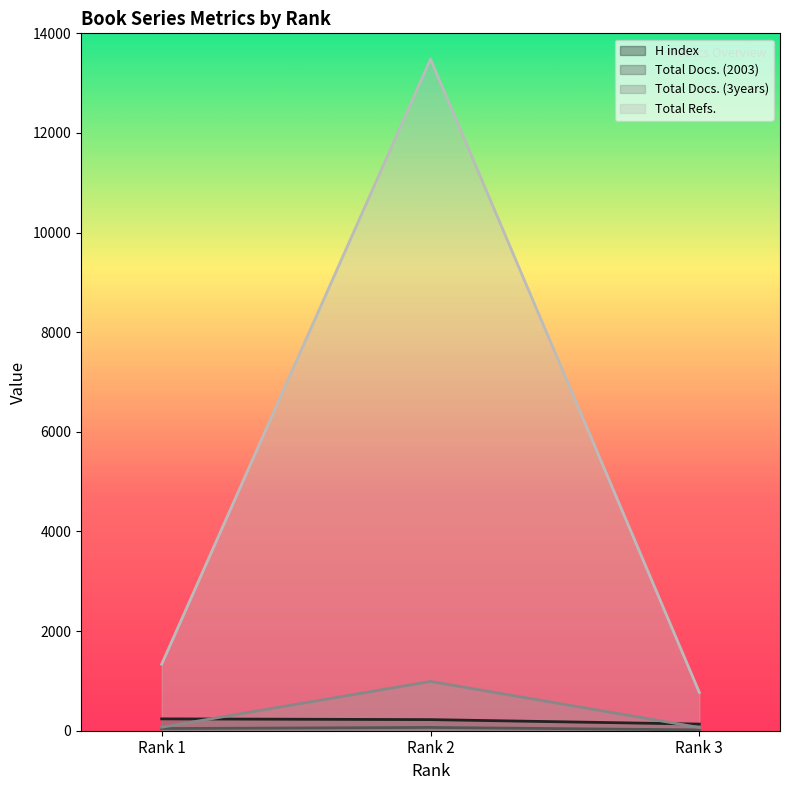

What are all the series names shown in the legend?

H index, Total Docs. (2003), Total Docs. (3years), Total Refs.